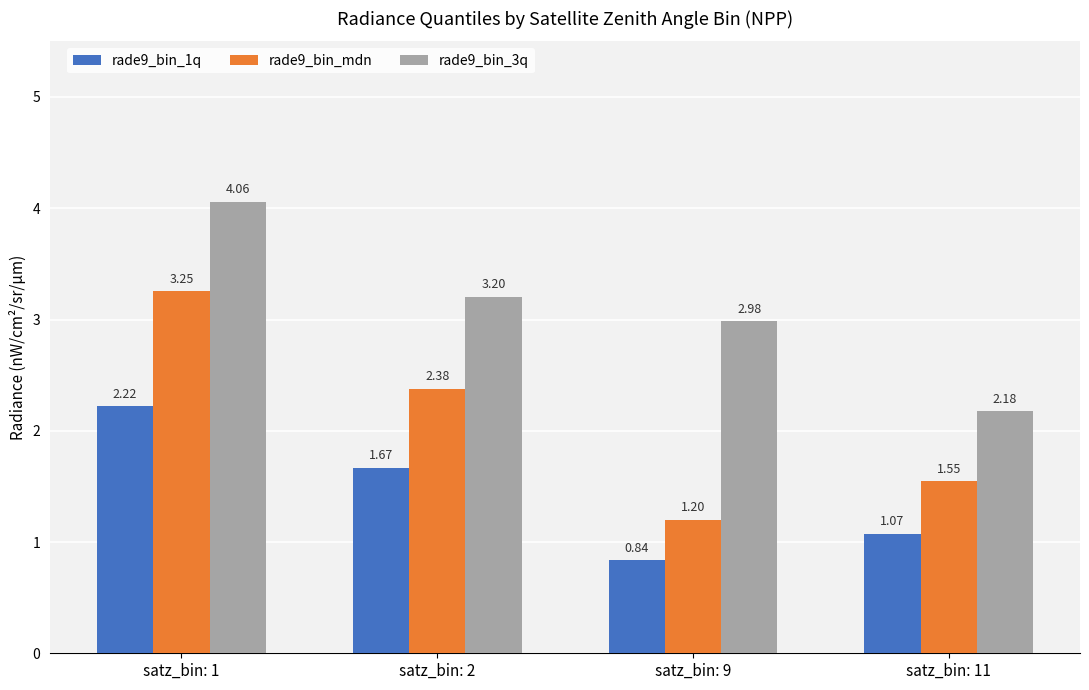

Which series has the largest range (max minus min)?

rade9_bin_mdn